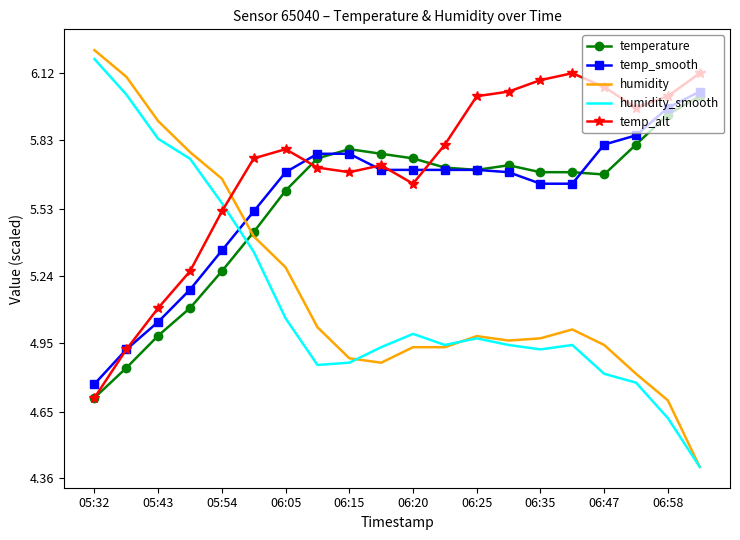

What is the lowest value of the humidity series?

4.4